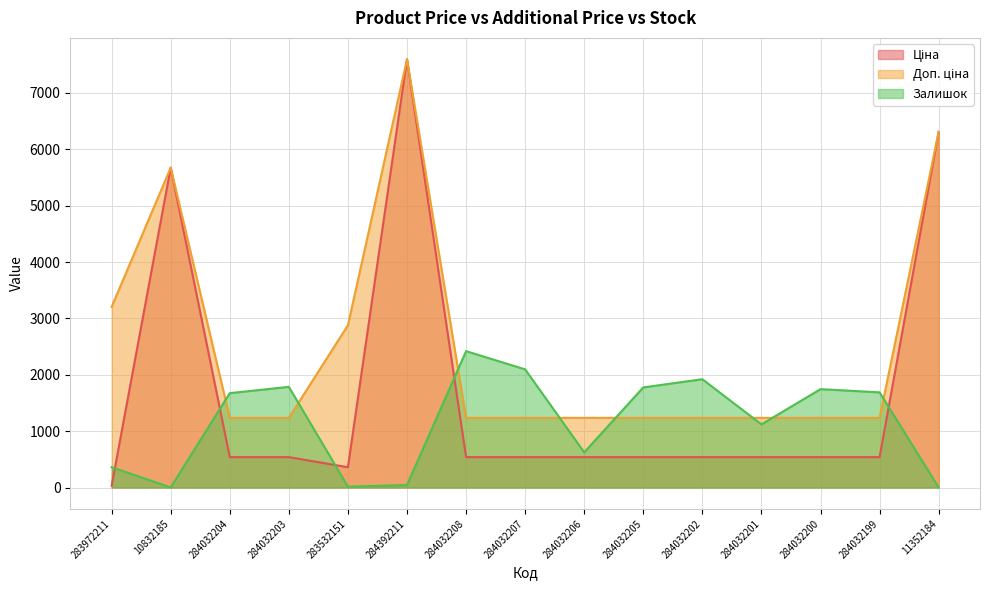

Where do Залишок and Ціна first cross each other?

283972211 and 10832185